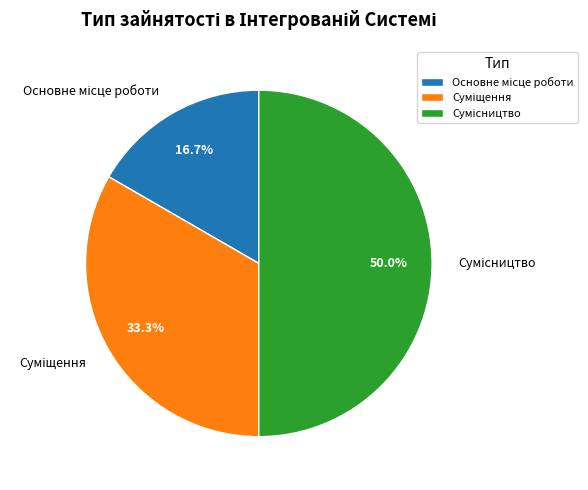

How many slices are in this pie chart?

3